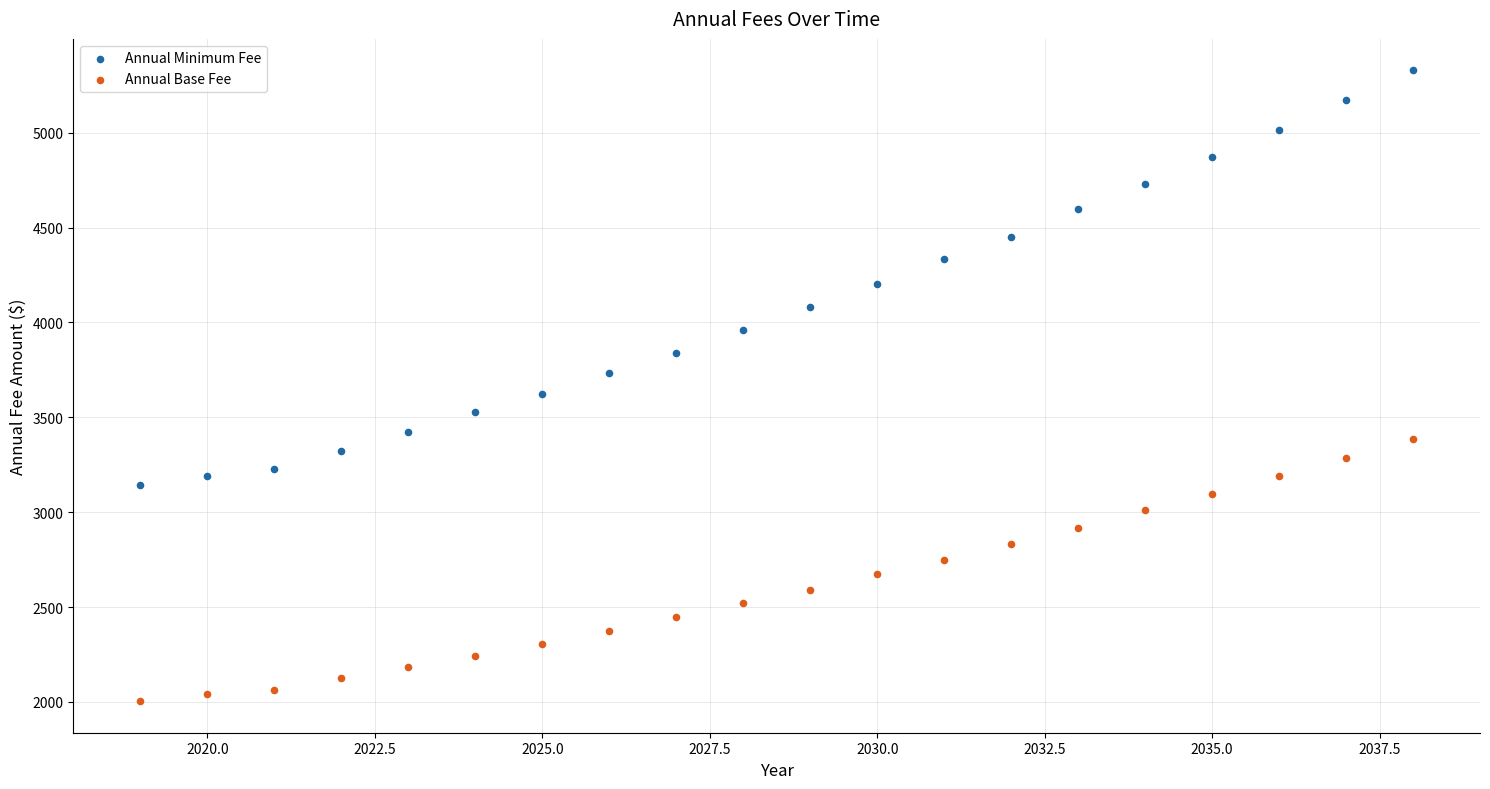

What are all the series names shown in the legend?

Annual Minimum Fee, Annual Base Fee